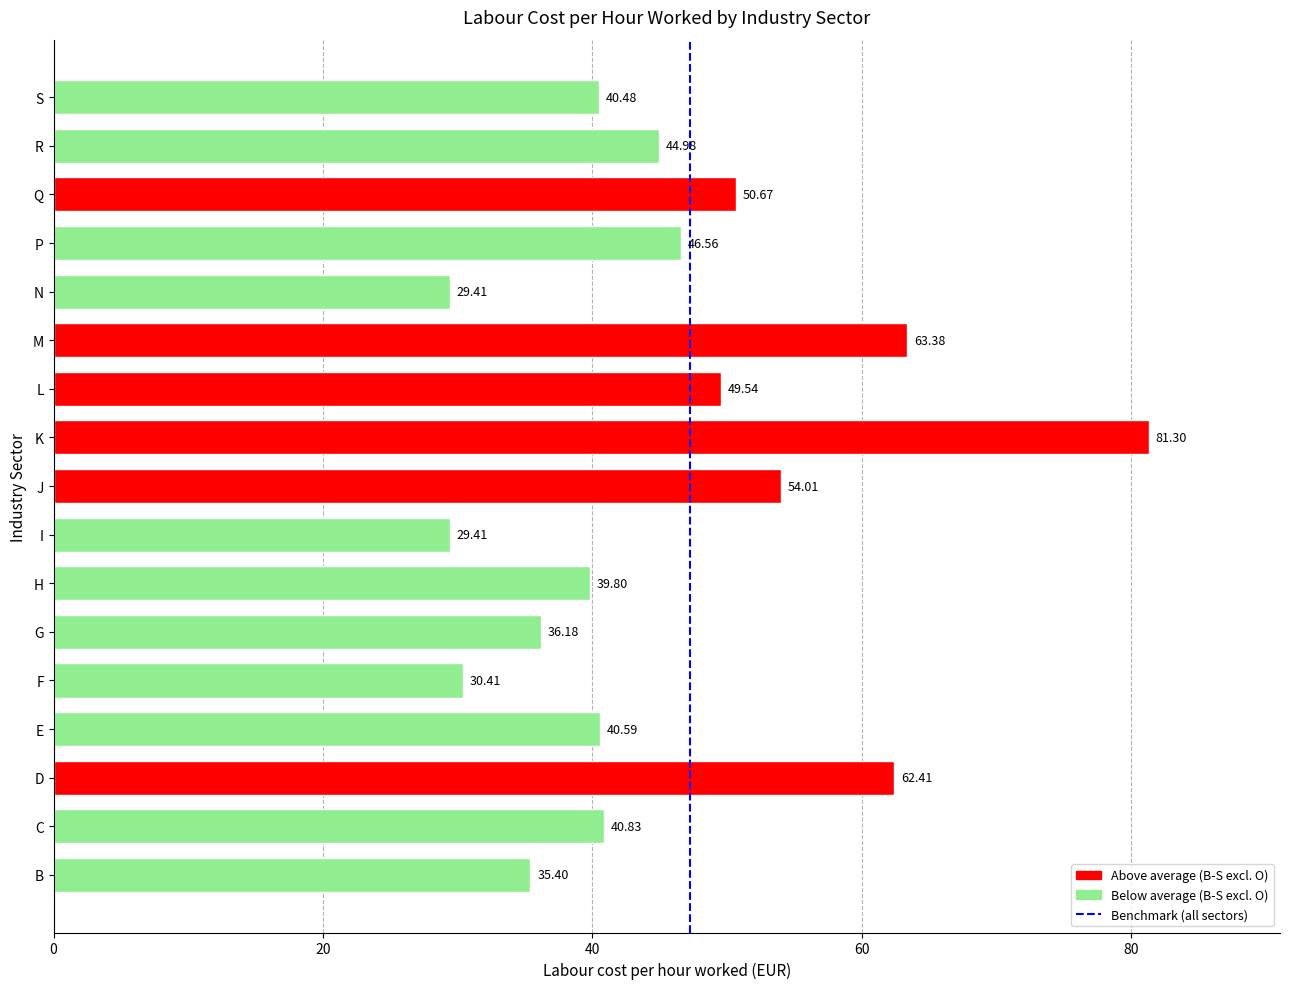

Does the chart contain any negative values?

No